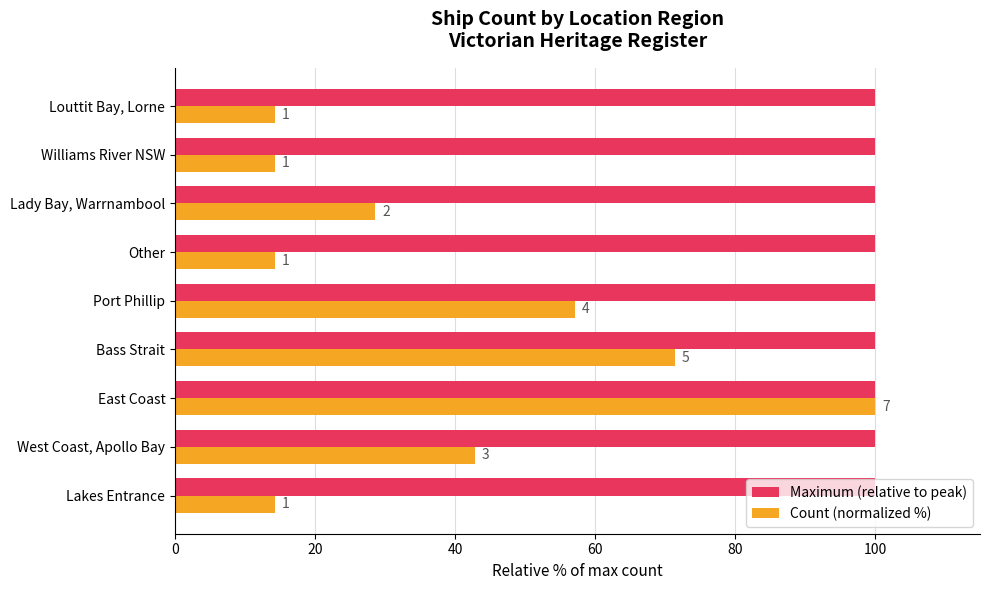

What are all the series names shown in the legend?

Maximum (relative to peak), Count (normalized %)